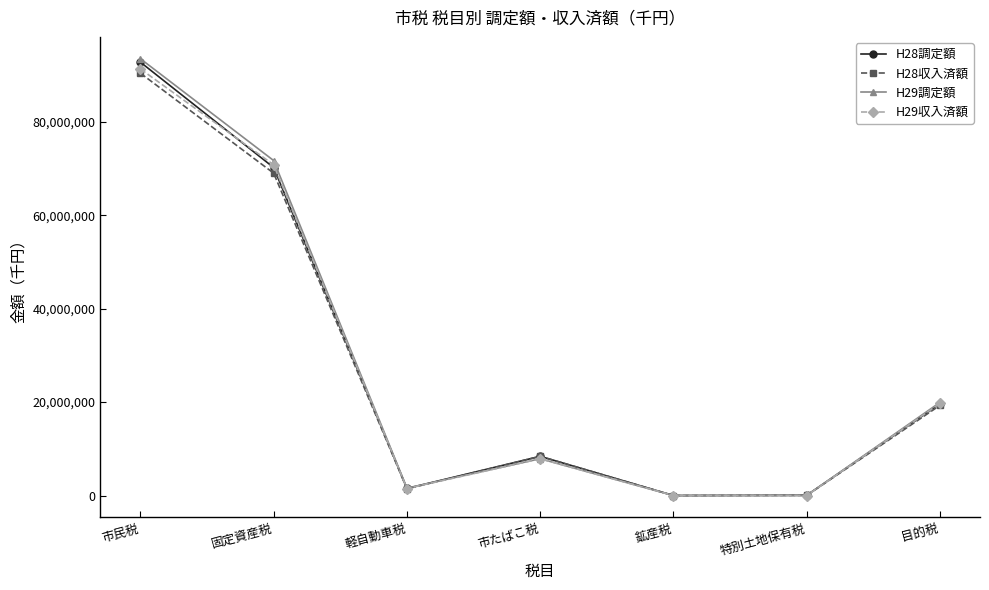

What is the difference between the H29調定額 values at 鉱産税 and 特別土地保有税?

35798